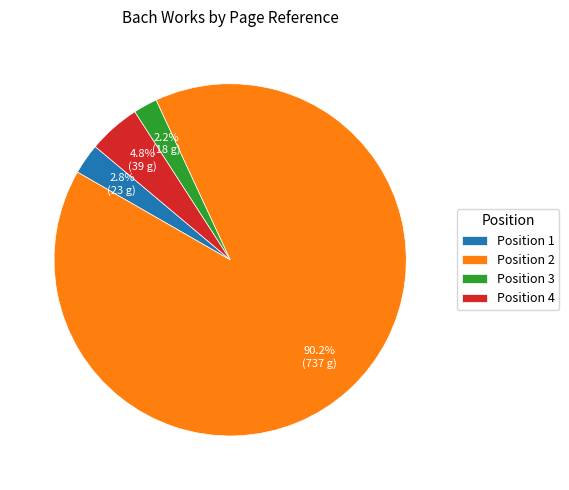

Does Position 1 represent more than half of the total?

No